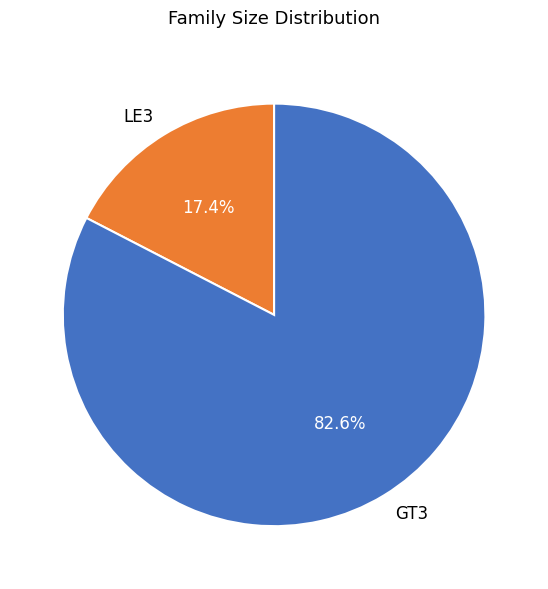

Which has a higher value, LE3 or GT3?

GT3